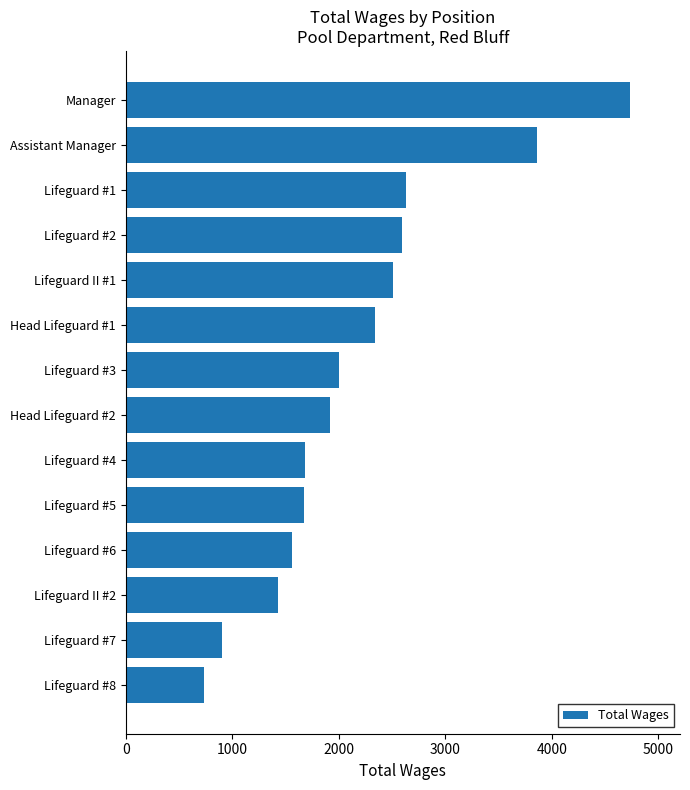

What is the difference between the second highest and second lowest values?

2959